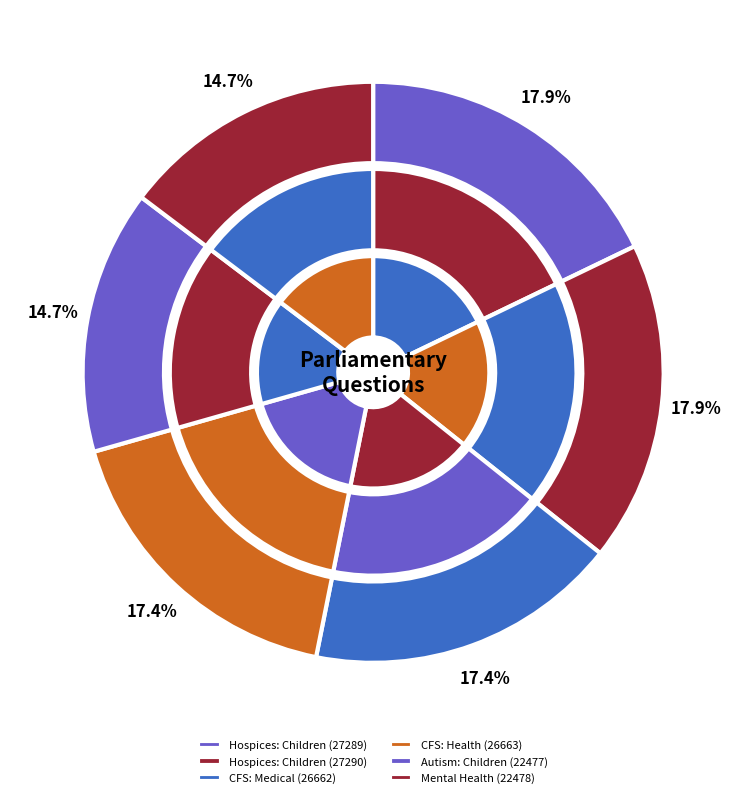

What percentage is the Hospices: Children (27290) slice, to the nearest percent?

18%